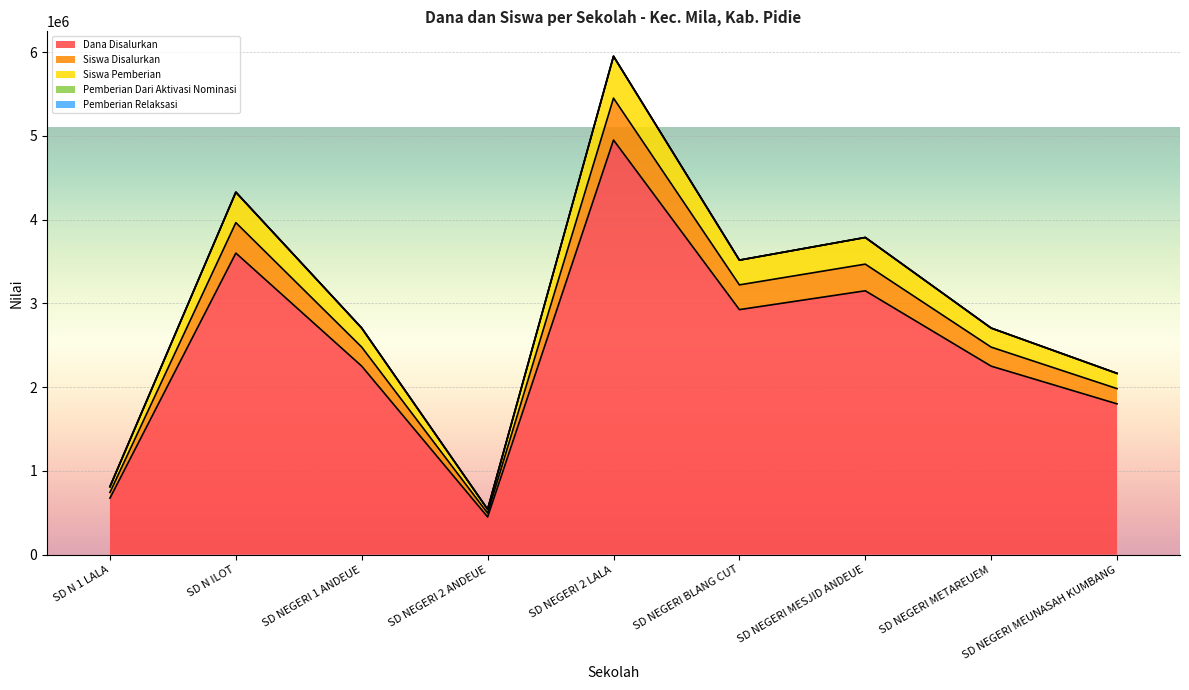

Is the value of Siswa Pemberian at SD NEGERI 1 ANDEUE greater than the value of Siswa Disalurkan at SD NEGERI MESJID ANDEUE?

No